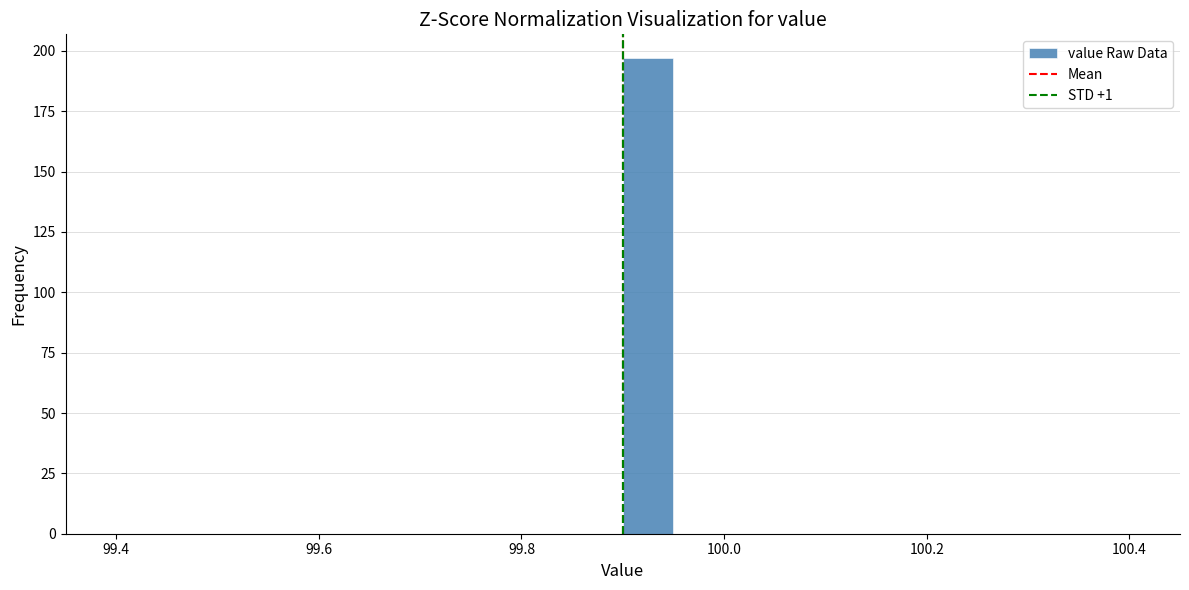

Around what value on the x-axis is the tallest bar? Give the approximate position of its centre, as read against the axis.

99.92